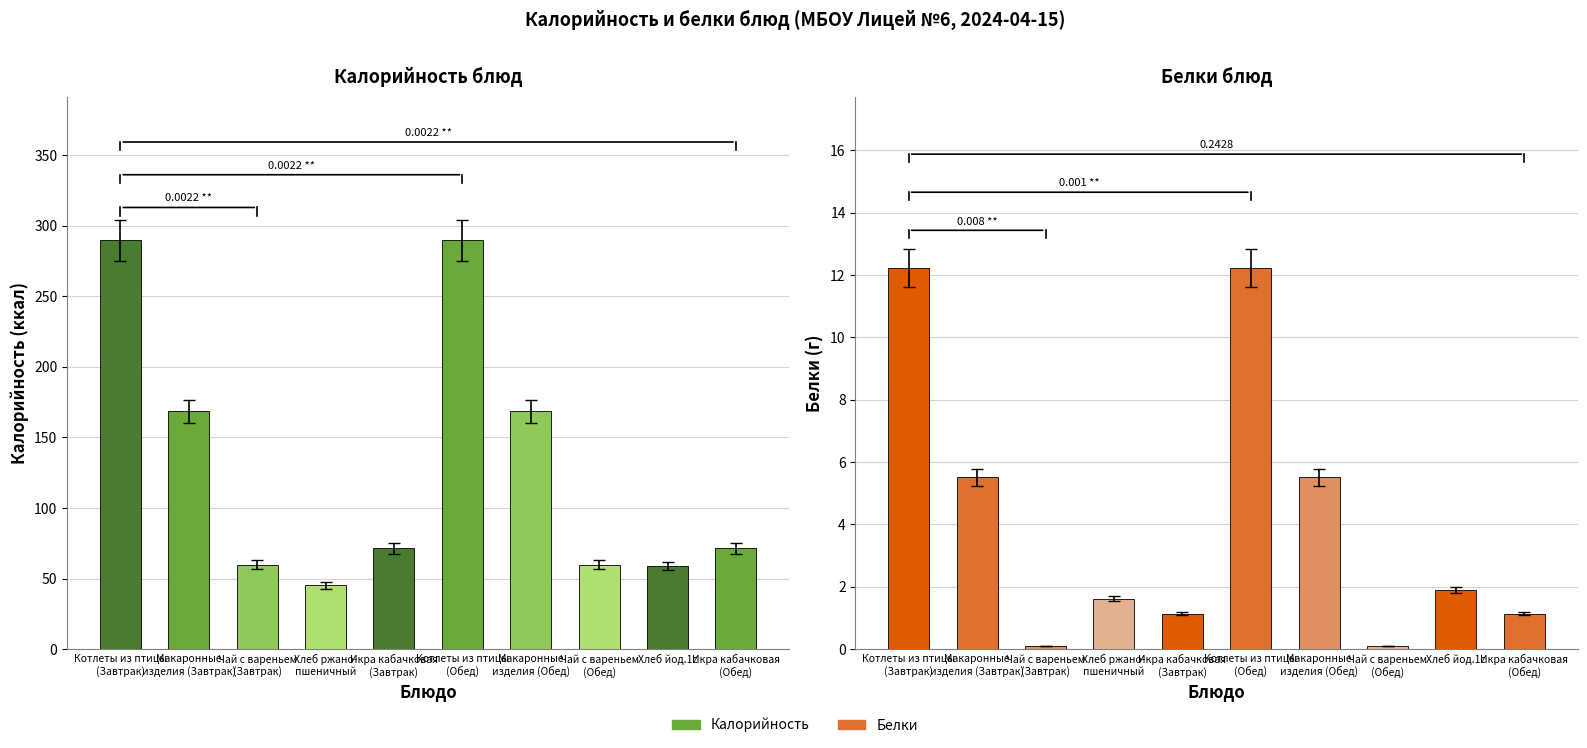

Reading right to left, what are all the values shown in this chart?

Калорийность: Икра кабачковая
(Обед)=71.4	Хлеб йод.1с=58.8	Чай с вареньем
(Обед)=60.0	Макаронные
изделия (Обед)=168.4	Котлеты из птицы
(Обед)=289.8	Икра кабачковая
(Завтрак)=71.4	Хлеб ржано-
пшеничный=45.2	Чай с вареньем
(Завтрак)=60.0	Макаронные
изделия (Завтрак)=168.4	Котлеты из птицы
(Завтрак)=289.8
Белки: Икра кабачковая
(Обед)=1.1	Хлеб йод.1с=1.9	Чай с вареньем
(Обед)=0.1	Макаронные
изделия (Обед)=5.5	Котлеты из птицы
(Обед)=12.2	Икра кабачковая
(Завтрак)=1.1	Хлеб ржано-
пшеничный=1.6	Чай с вареньем
(Завтрак)=0.1	Макаронные
изделия (Завтрак)=5.5	Котлеты из птицы
(Завтрак)=12.2